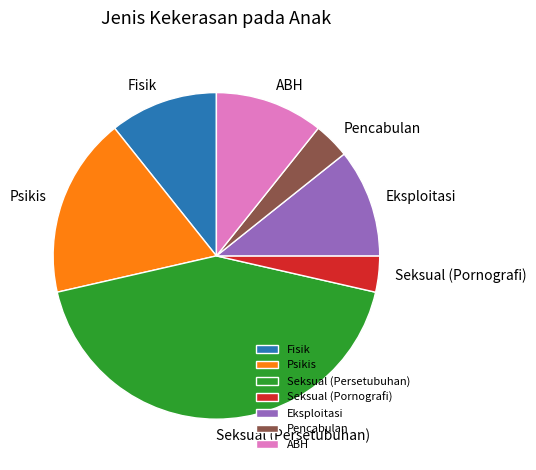

Which has a higher value, Seksual (Pornografi) or ABH?

ABH